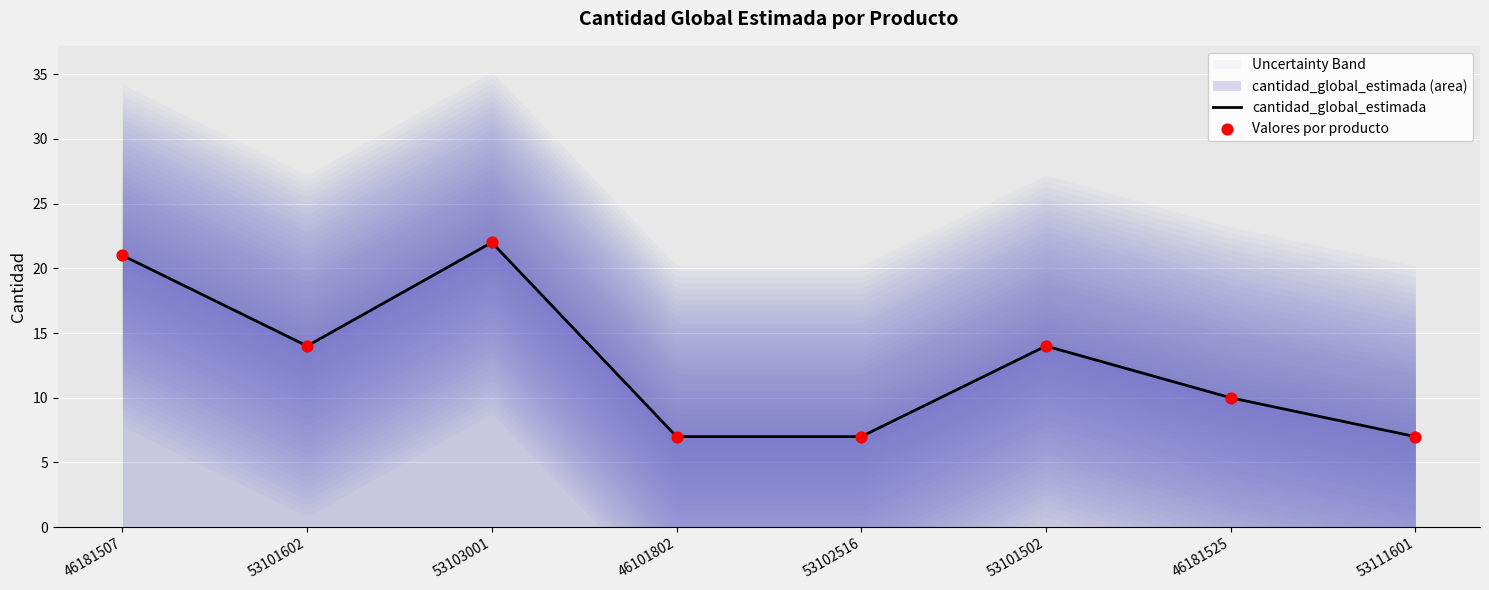

What is the total value across all series at 46101802?

14